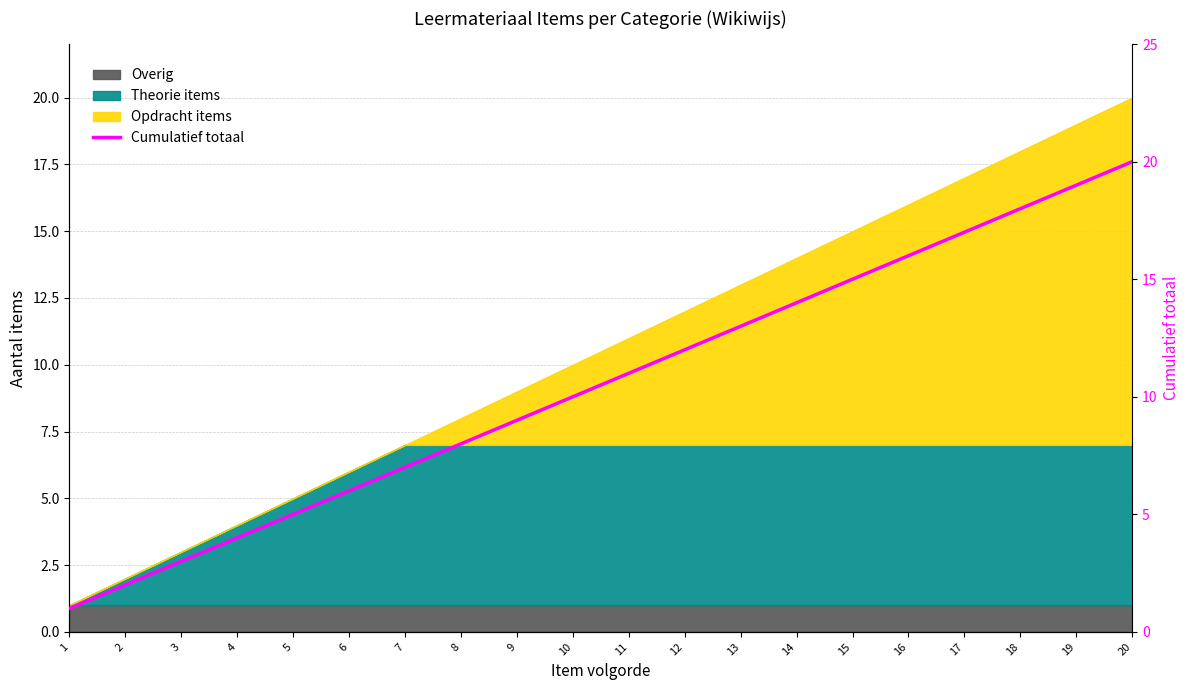

At which label is the value closest to 10?

10